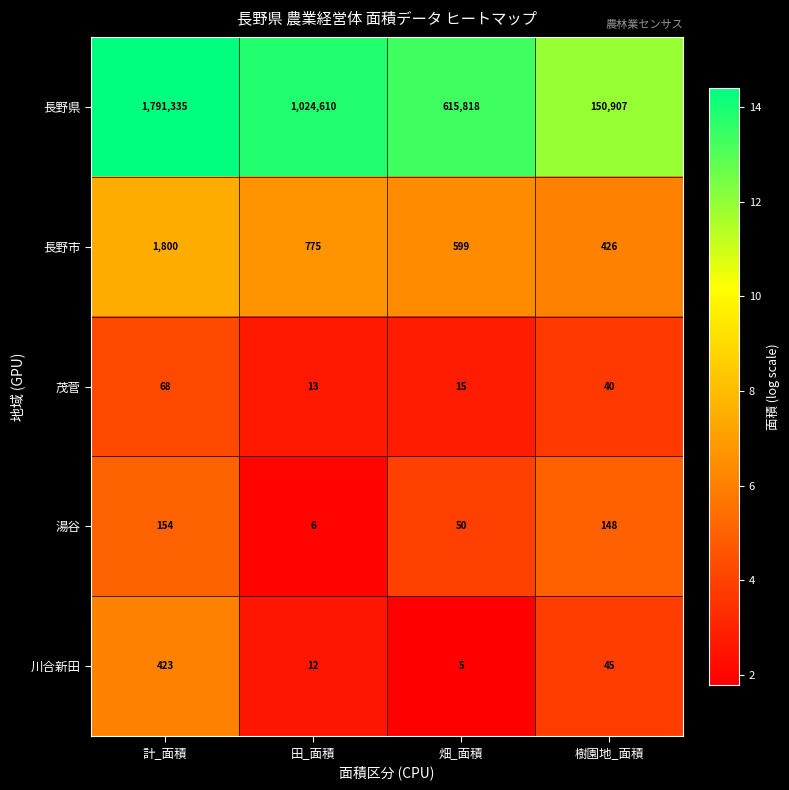

Reading left to right, what are all the values shown in this chart?

長野県: 1791335	1024610	615818	150907
長野市: 1800	775	599	426
茂菅: 68	13	15	40
湯谷: 154	6	50	148
川合新田: 423	12	5	45